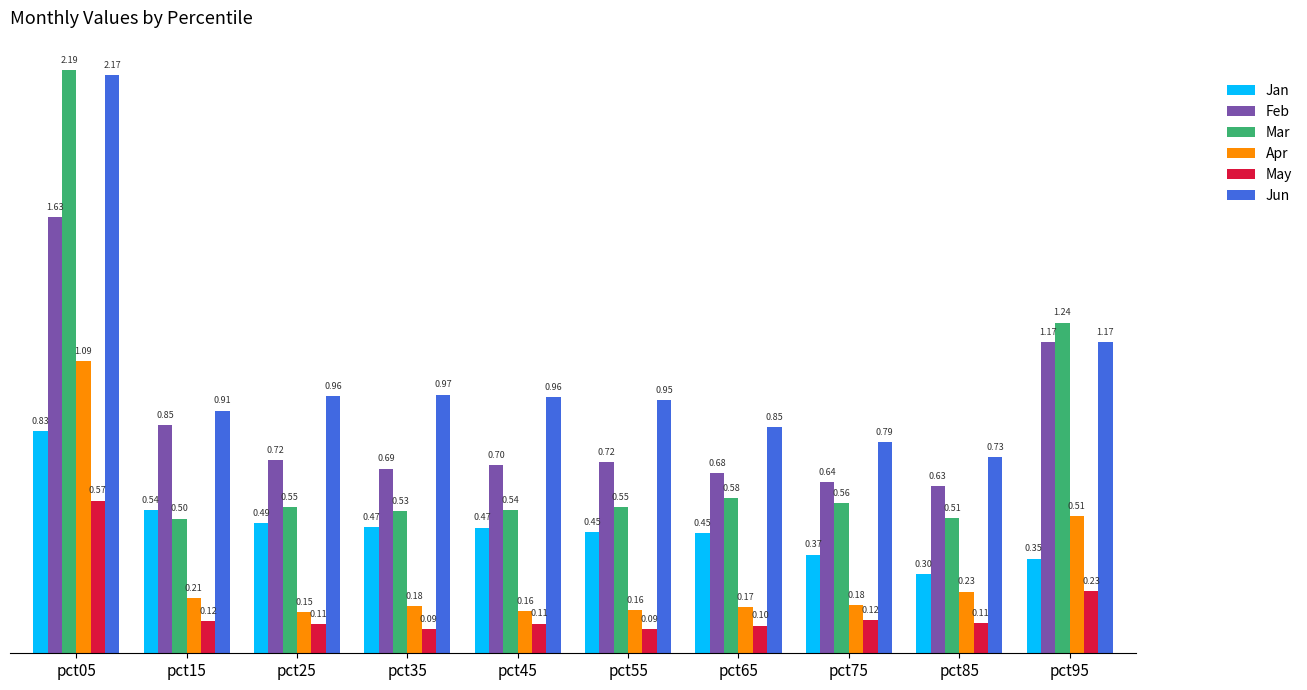

Which series changed the most between pct35 and pct55?

Feb